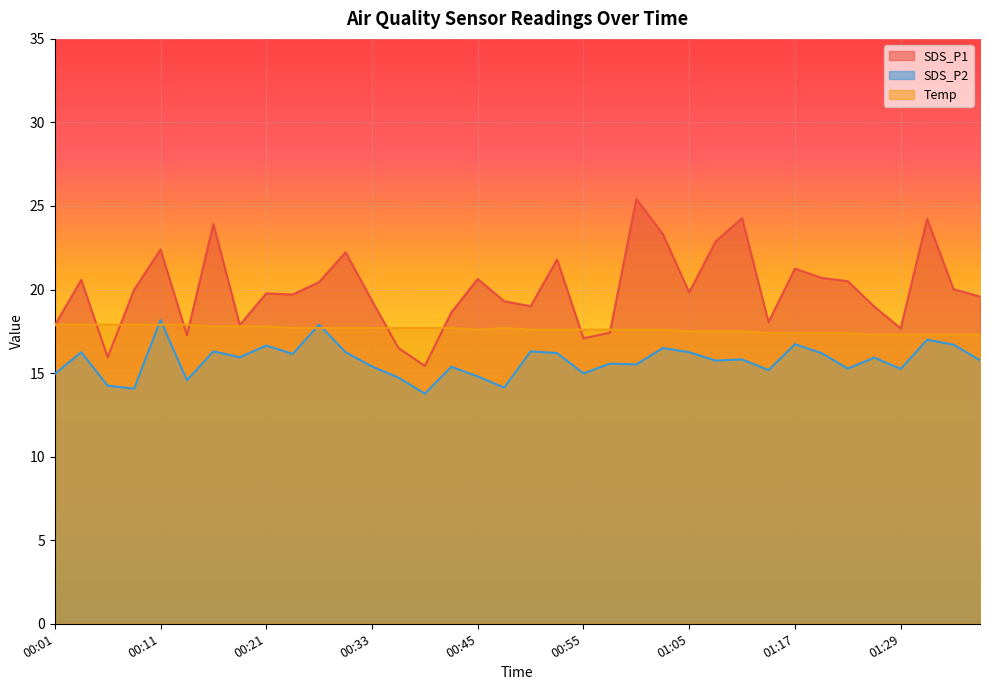

What is the difference between the Temp values at 00:13 and 01:15?

0.5